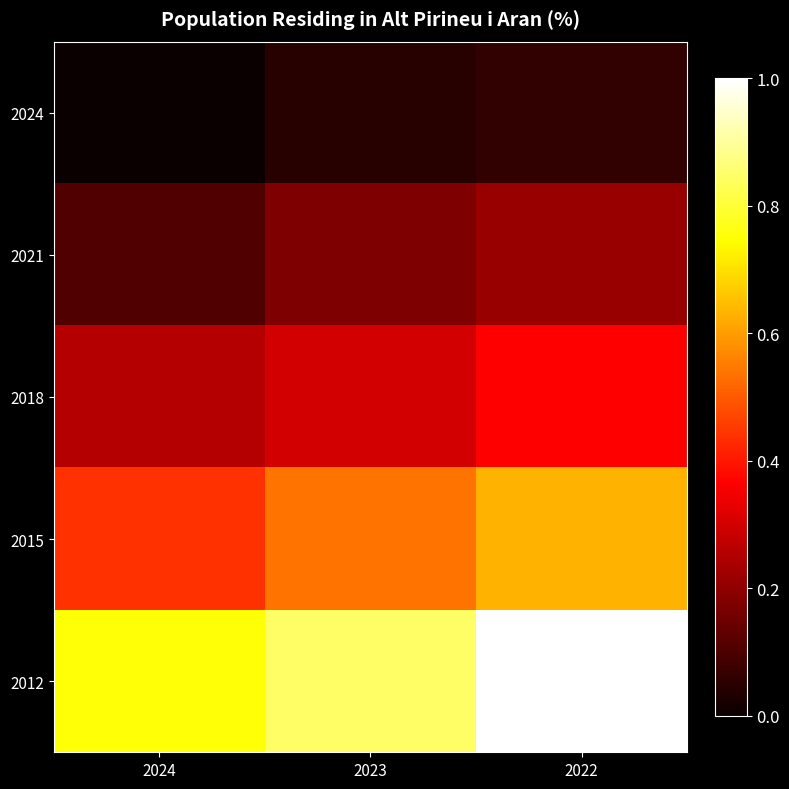

Which has a higher value, 2022 or 2024?

2022